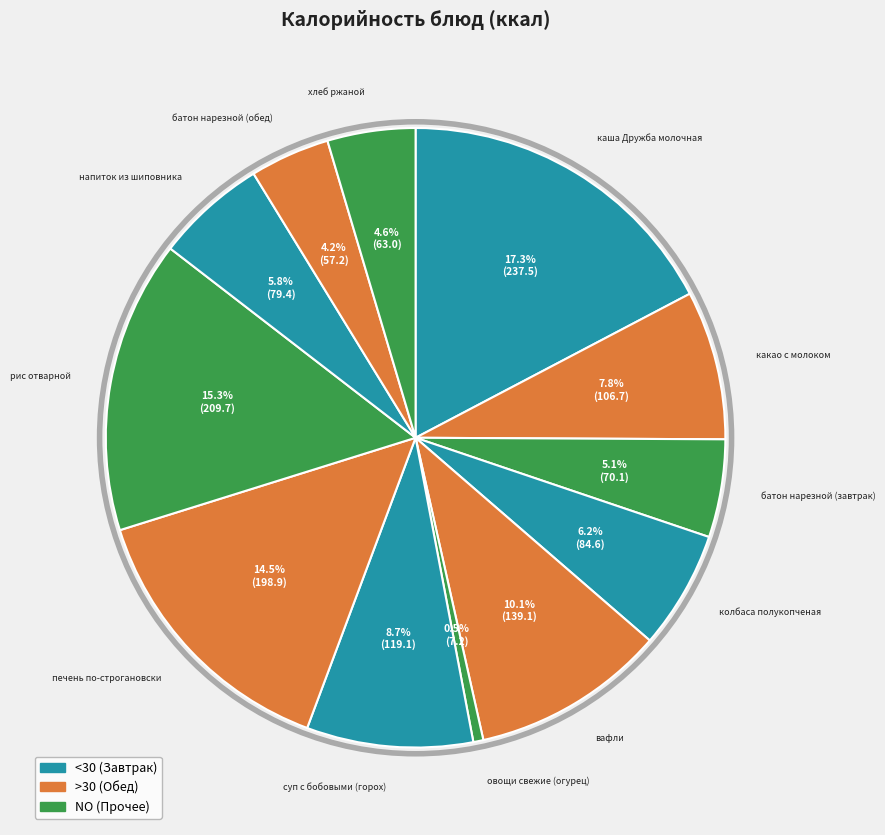

Rank the categories by value from highest to lowest.

каша Дружба молочная, рис отварной, печень по-строгановски, вафли, суп с бобовыми (горох), какао с молоком, колбаса полукопченая, напиток из шиповника, батон нарезной (завтрак), хлеб ржаной, батон нарезной (обед), овощи свежие (огурец)